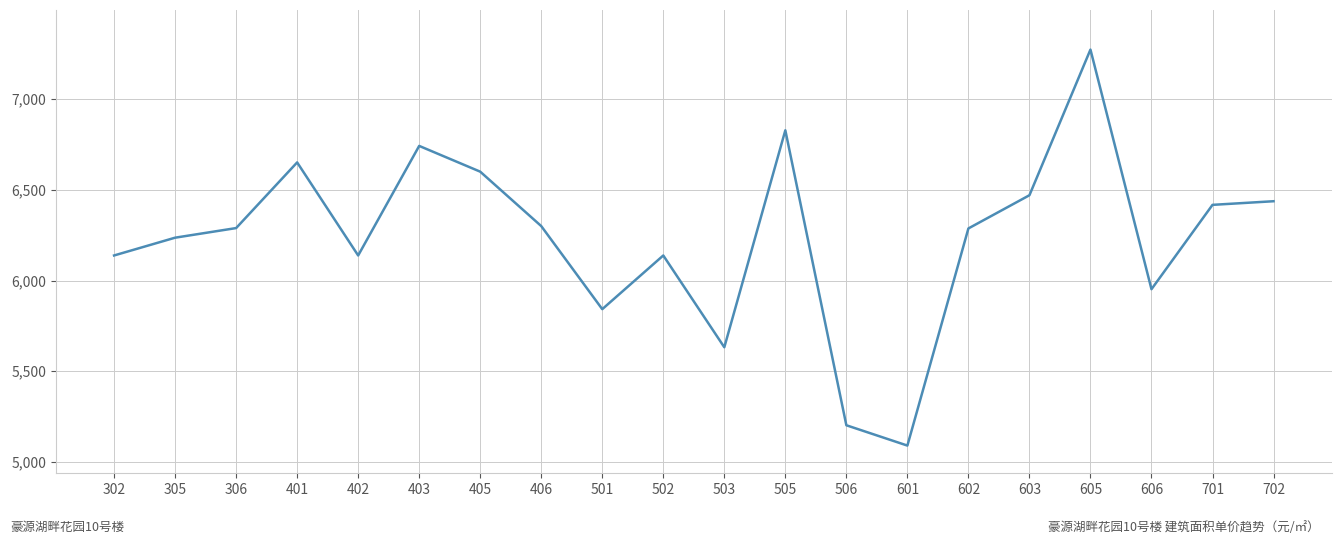

Does the chart display data point markers on the line(s)?

No